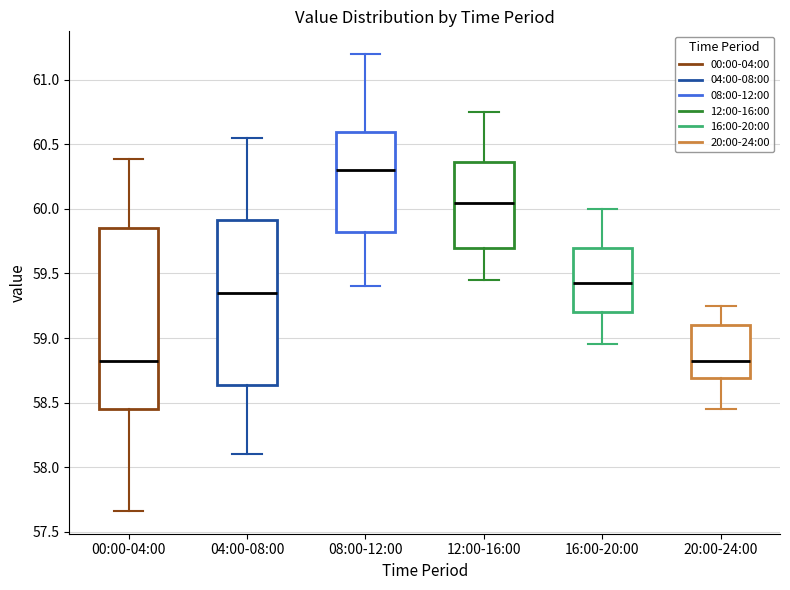

Comparing the boxes themselves (not the whiskers), which one is the tallest?

00:00-04:00